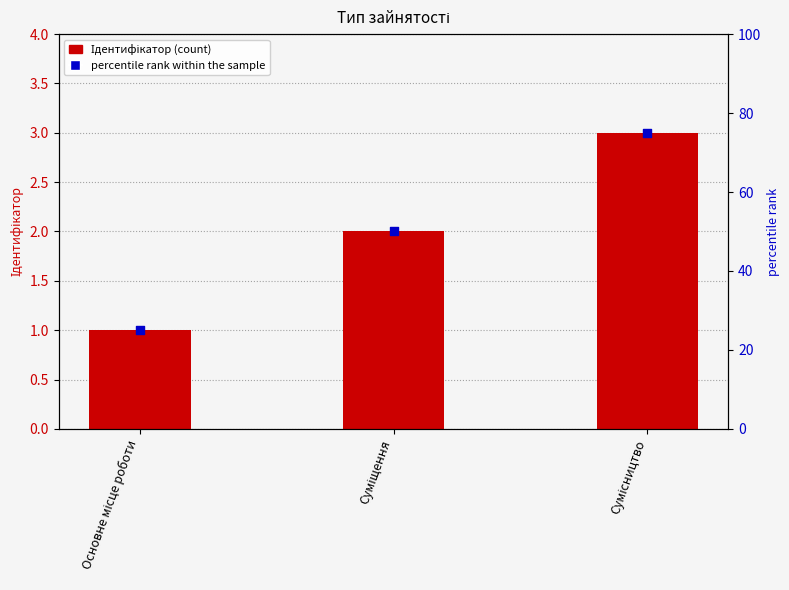

Which series contains the lowest Y value?

Ідентифікатор